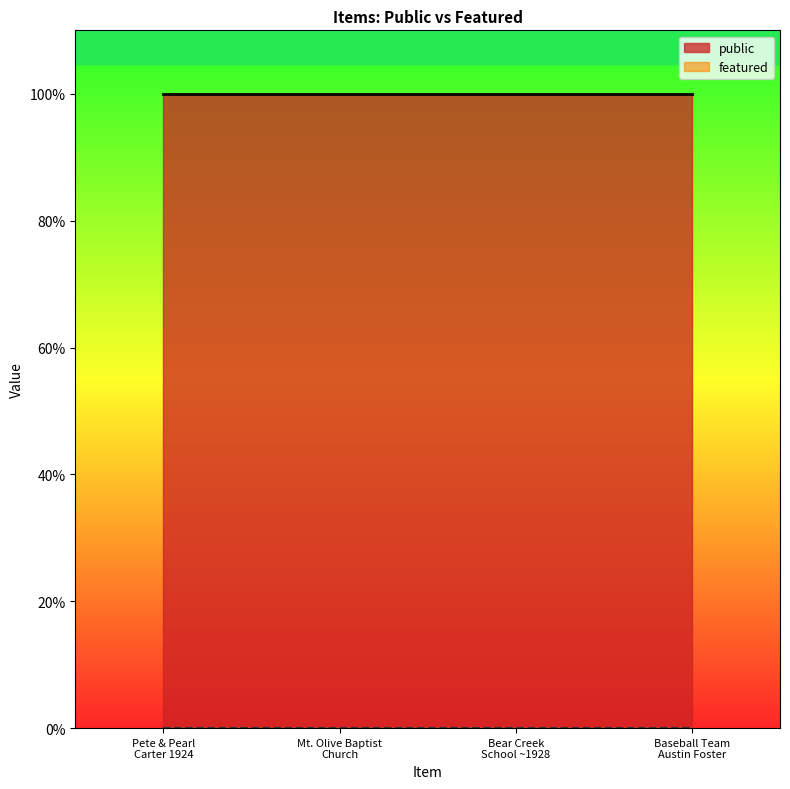

The public series shows 1 at Baseball team Austin Foster. True or false?

True